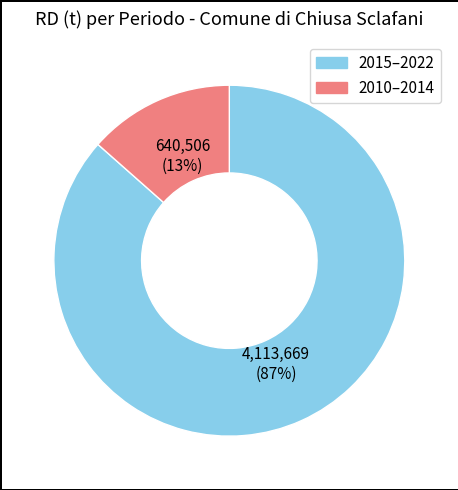

To the nearest percent, what is the average slice percentage?

50%